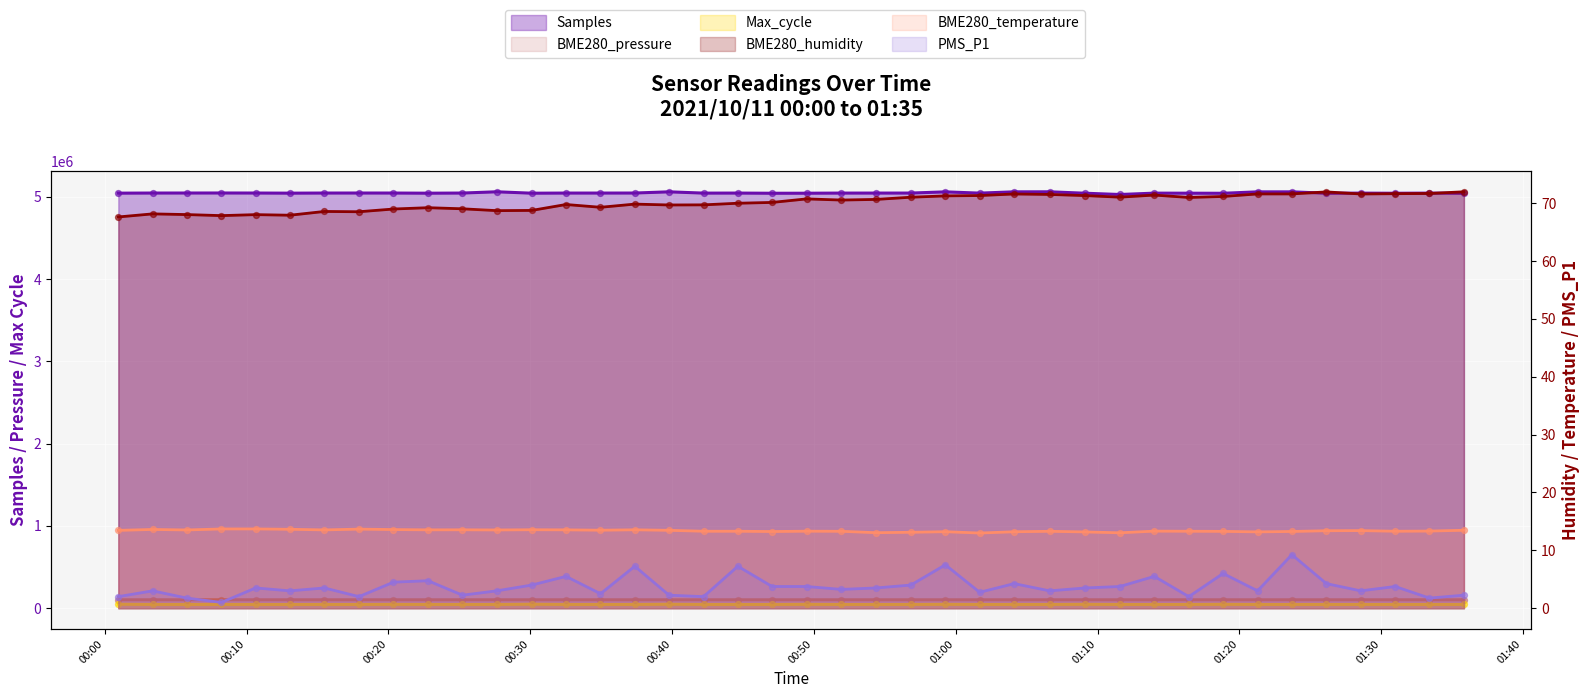

What is the total value across all series at 2021/10/11 01:16:26?

5190359.3